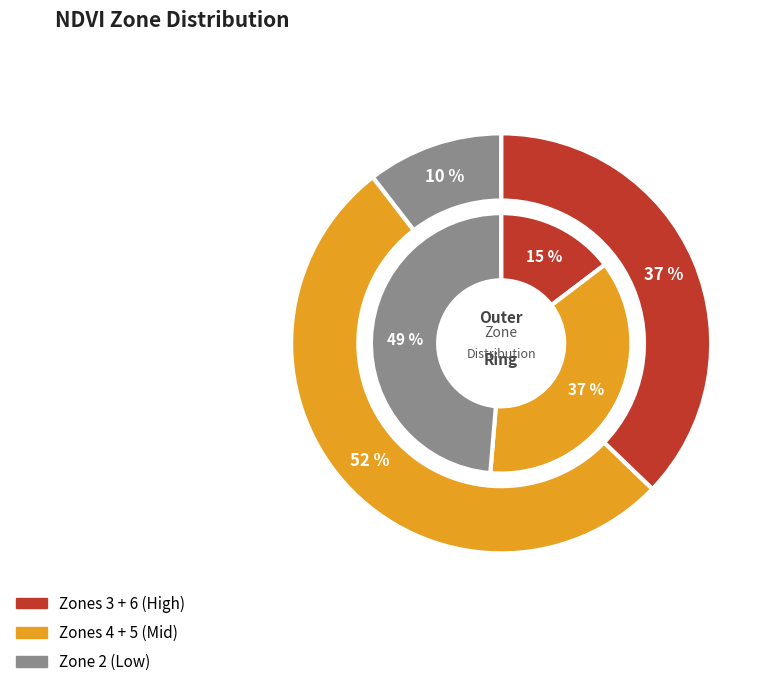

Which has a higher value, Zone 4 or Zone 6?

Zone 4